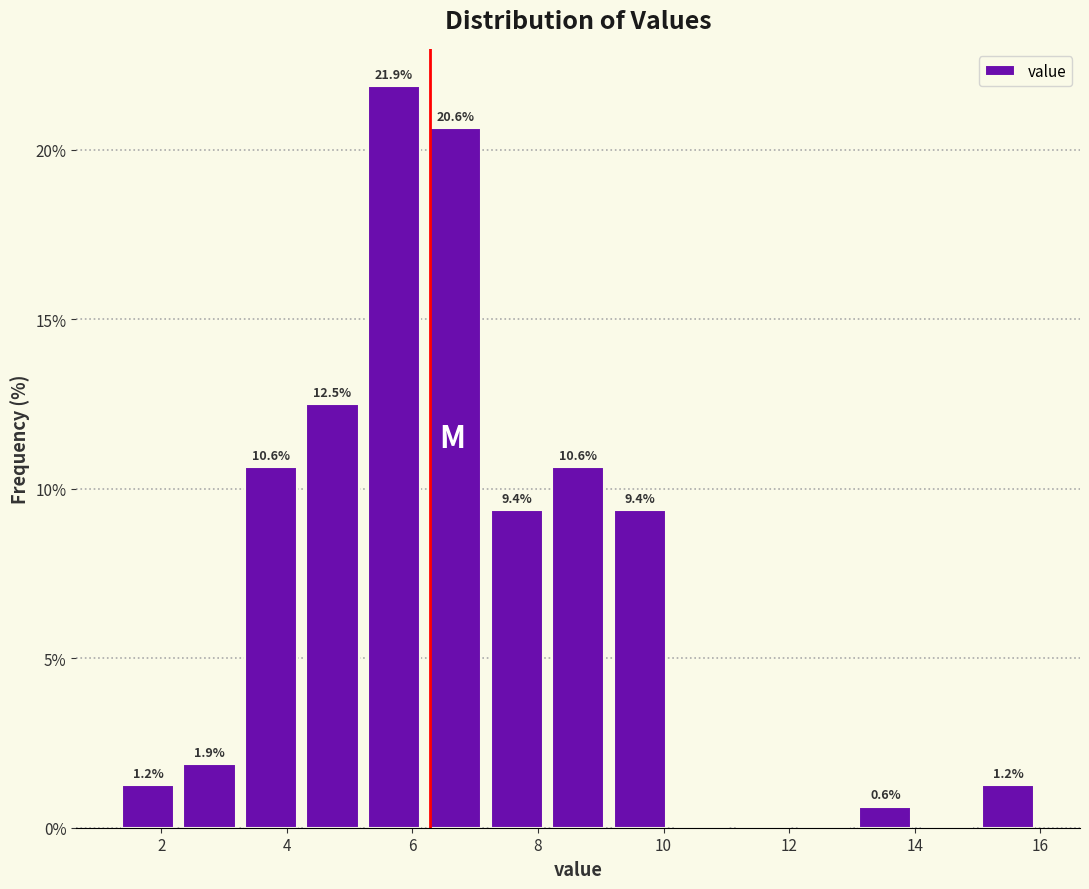

Which range on the x-axis has the tallest bar?

5.2 to 6.2